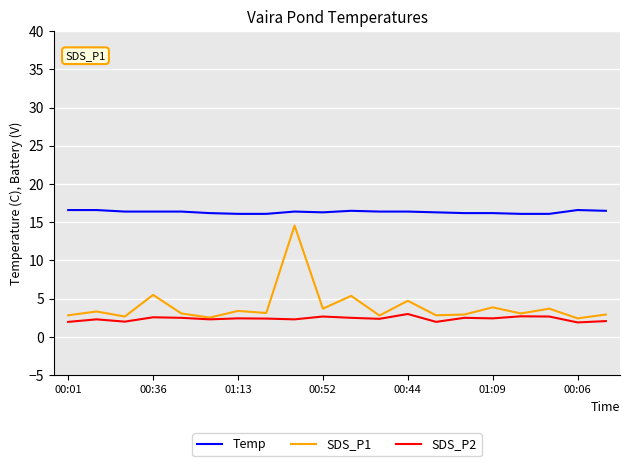

What is the difference between the maximum and second lowest values in the Temp series?

0.5